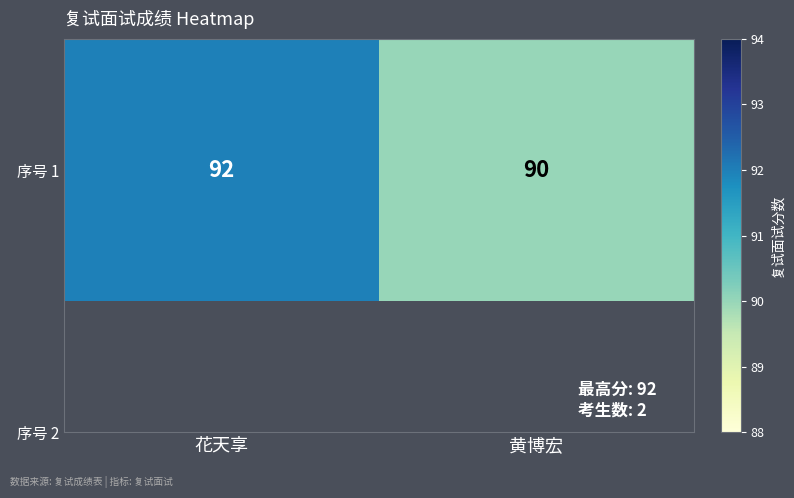

Reading left to right, transcribe all the data shown in this chart.

花天享=92	黄博宏=90